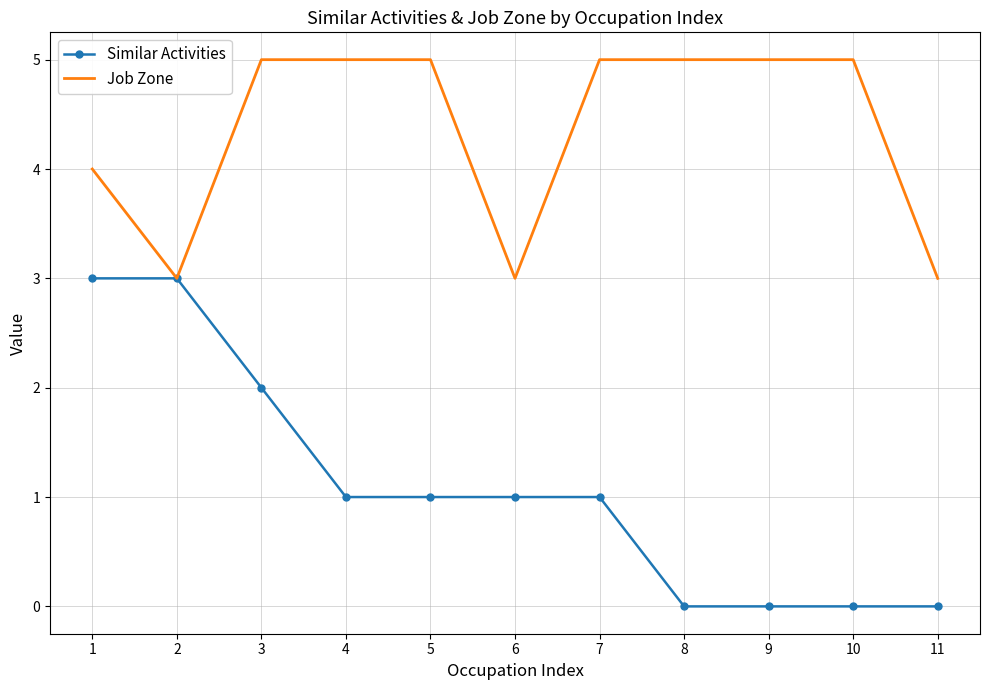

What is the maximum value shown in the chart?

5